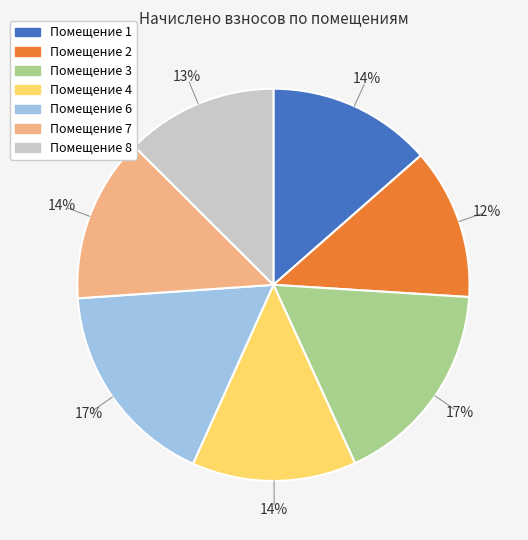

Count the number of slices in the pie.

7